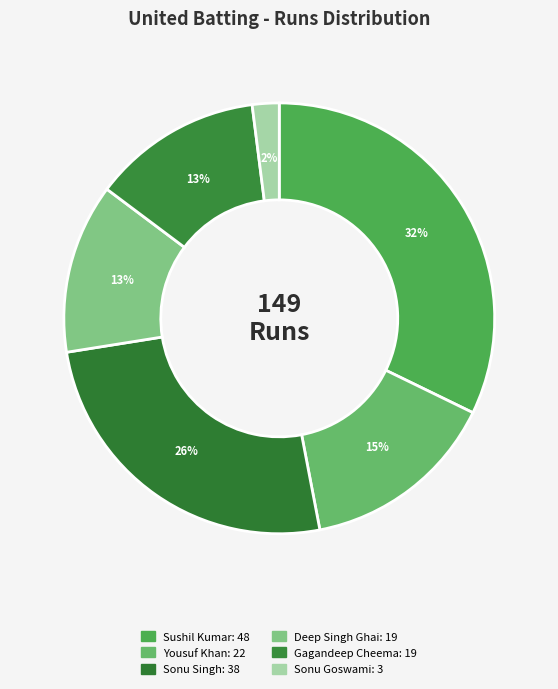

How many slices are in this pie chart?

6